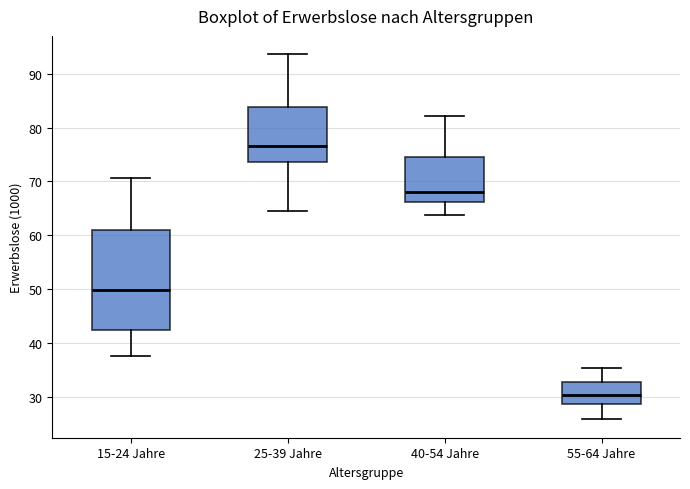

Reading left to right, transcribe this box plot: for each box, give where its median line is, the range the box spans, and where its two whiskers end, as read against the y-axis. The values are not printed on the chart, so give them approximately, as read against the axis.

15-24 Jahre: median 50, box 42 to 61, whiskers 38 to 71
25-39 Jahre: median 77, box 74 to 84, whiskers 64 to 94
40-54 Jahre: median 68, box 66 to 74, whiskers 64 to 82
55-64 Jahre: median 30, box 29 to 33, whiskers 26 to 35